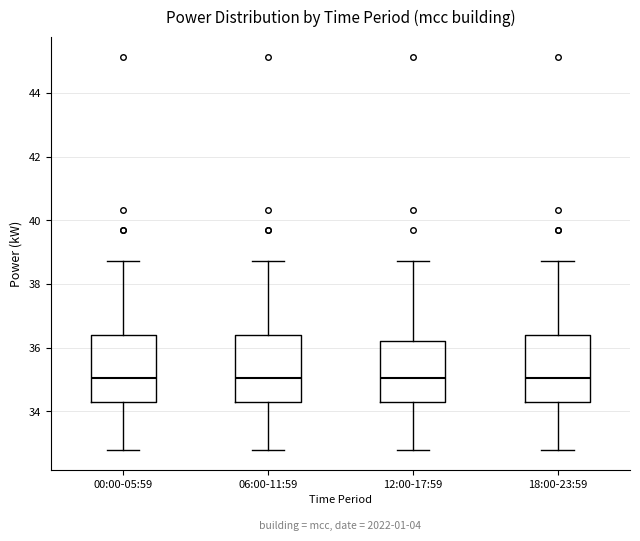

Where does the upper whisker of the box for 18:00-23:59 end on the y-axis? The values are not printed on the chart, so give them approximately, as read against the axis.

38.8